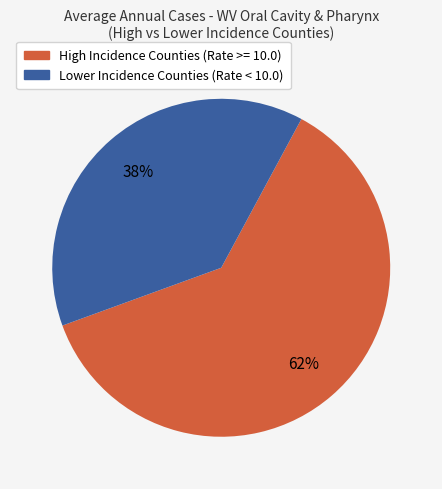

Does any single category account for the majority?

Yes